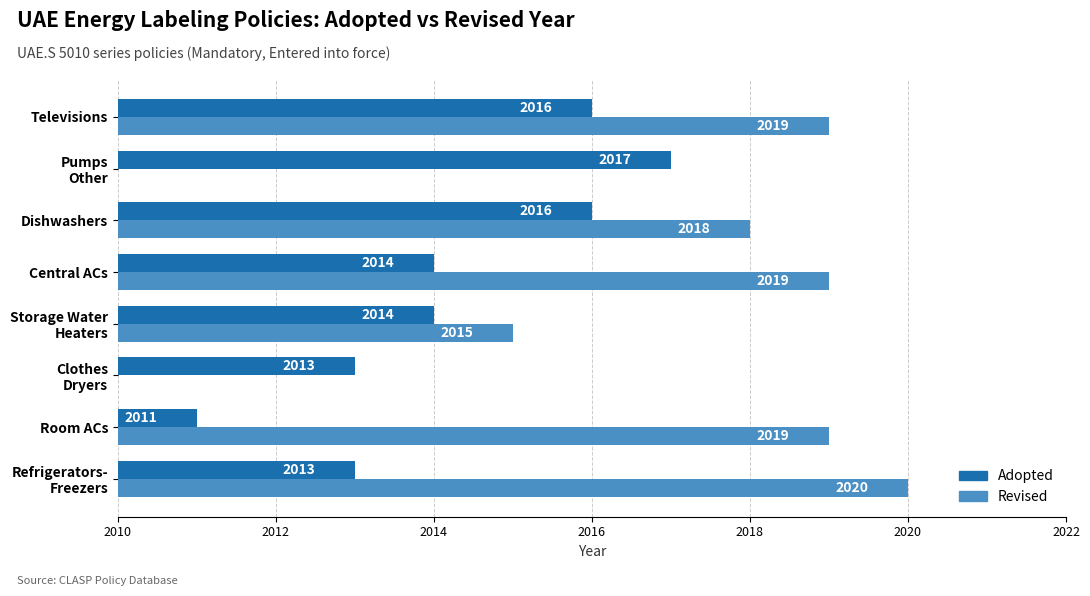

What are all the series names shown in the legend?

Adopted, Revised